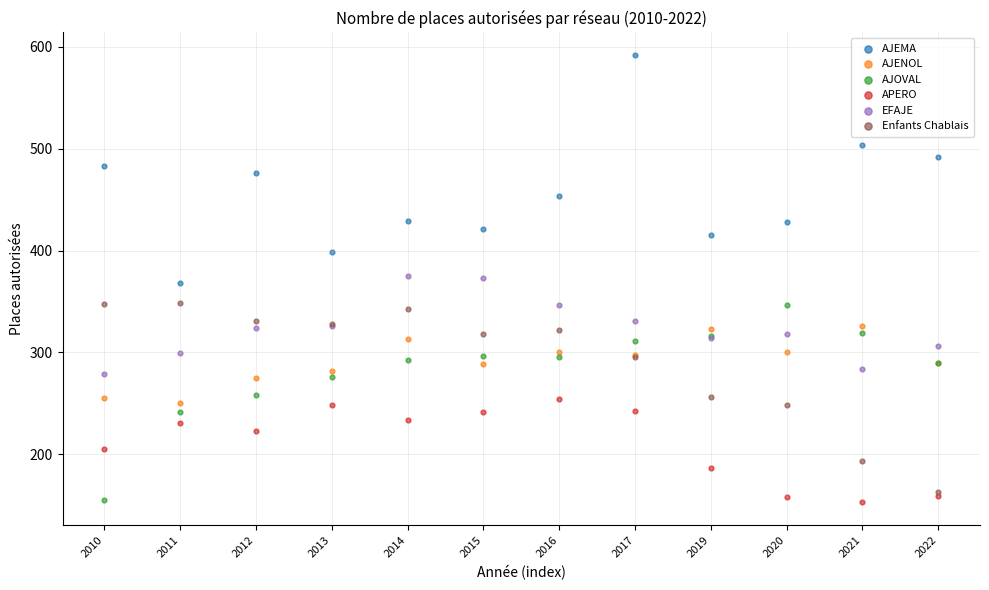

What are all the series names shown in the legend?

AJEMA, AJENOL, AJOVAL, APERO, EFAJE, Enfants Chablais